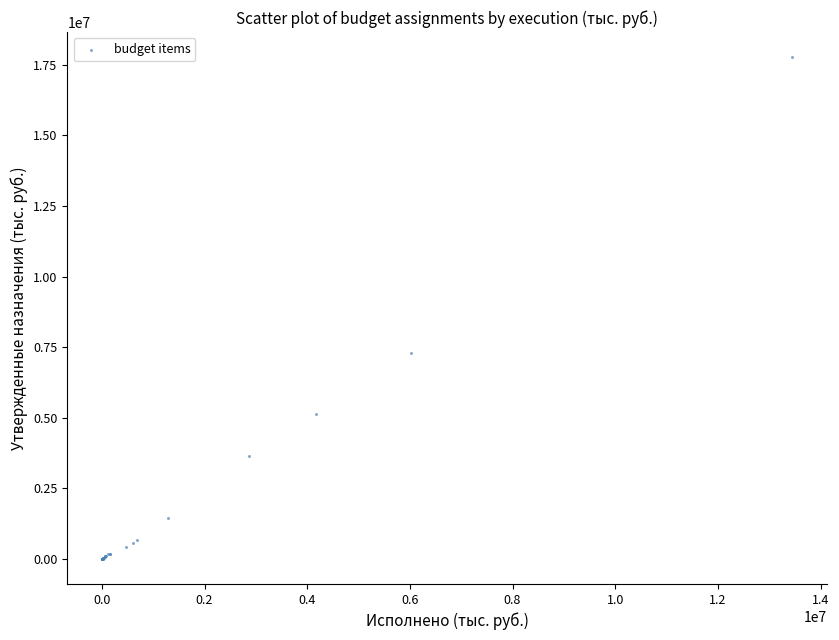

What Y value in the scatter plot is closest to 8885154?

7277474.3